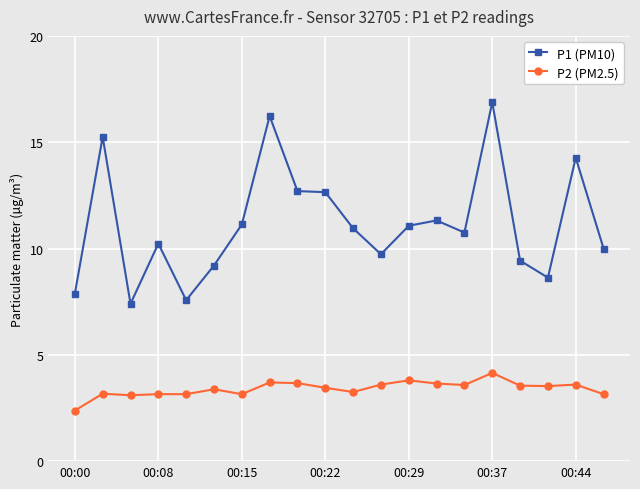

What is the value of the P2 (PM2.5) point at the 16th from the left?

4.2